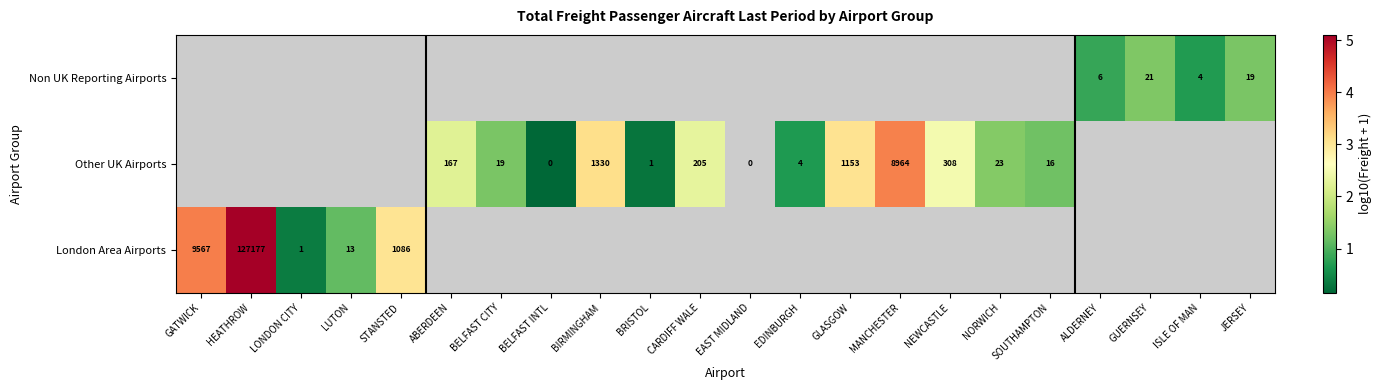

The value of Other UK Airports at CARDIFF WALE is 1.6. True or false?

False